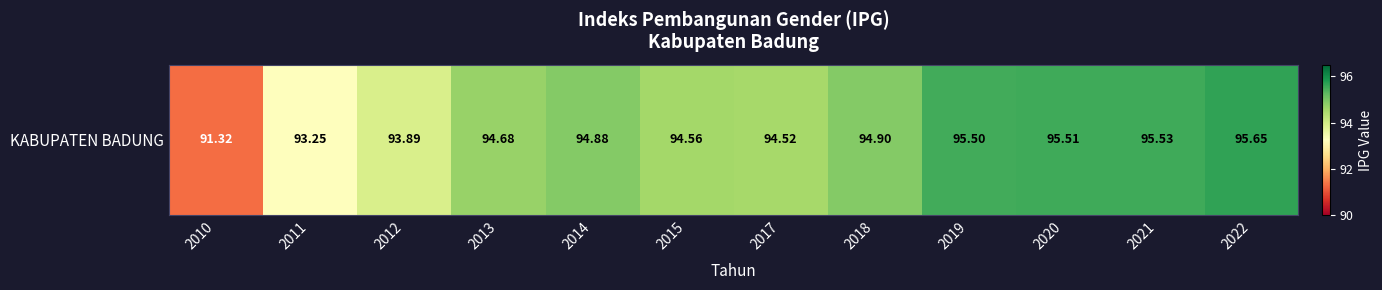

List the labels in order of value, largest first.

2022, 2021, 2020, 2019, 2018, 2014, 2013, 2015, 2017, 2012, 2011, 2010